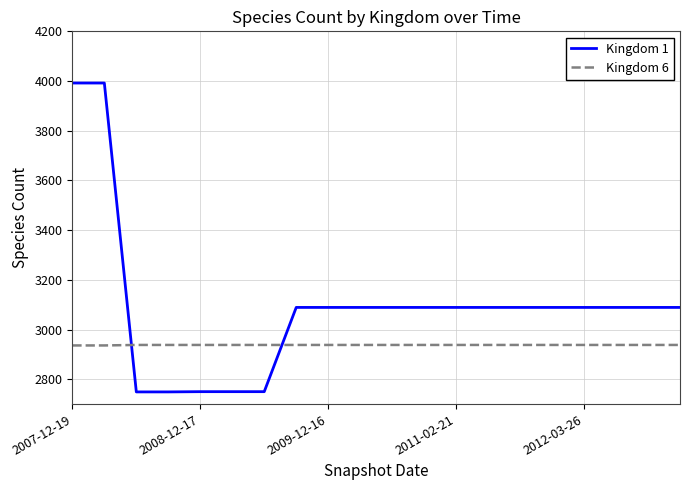

What is the difference between the maximum and minimum values in the Kingdom 1 series?

1243